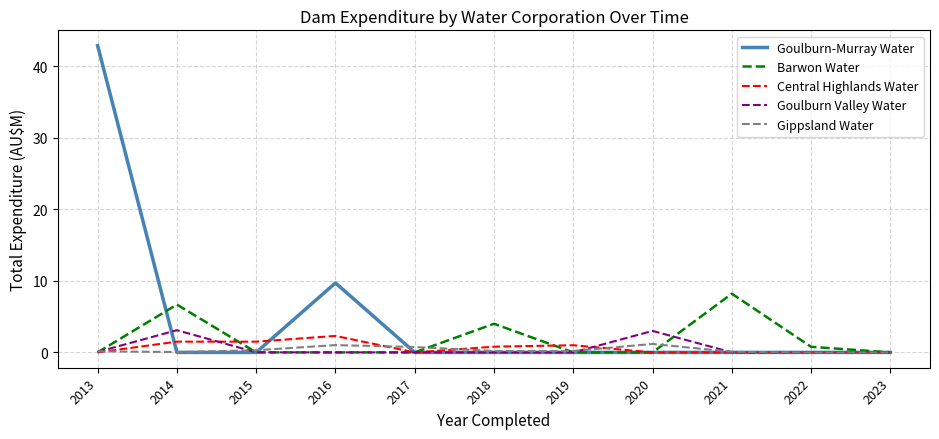

The value of Central Highlands Water at 2015 is 1.5. True or false?

True